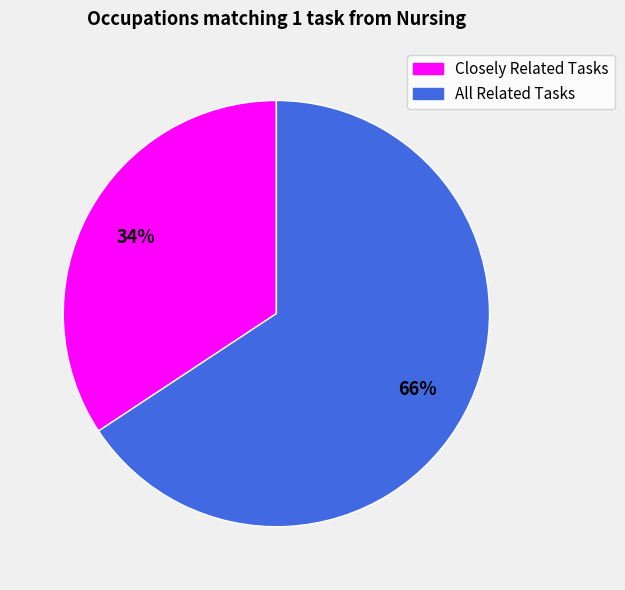

Count the number of slices in the pie.

2